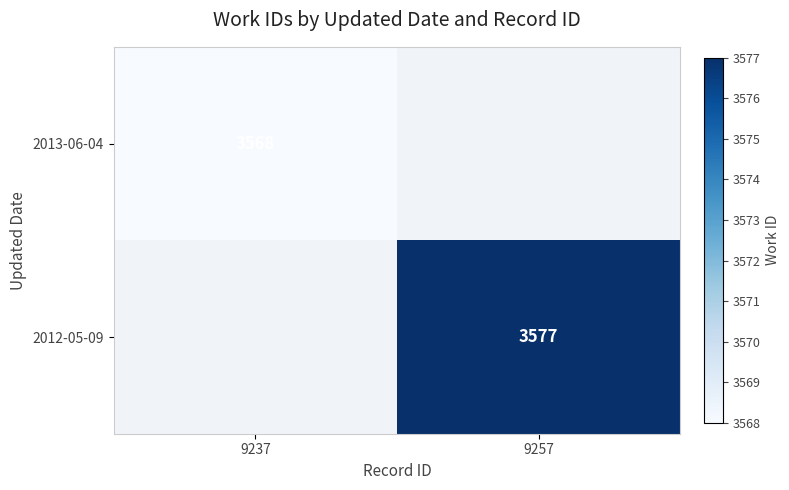

Which has a higher value, 9237 or 9257?

9257